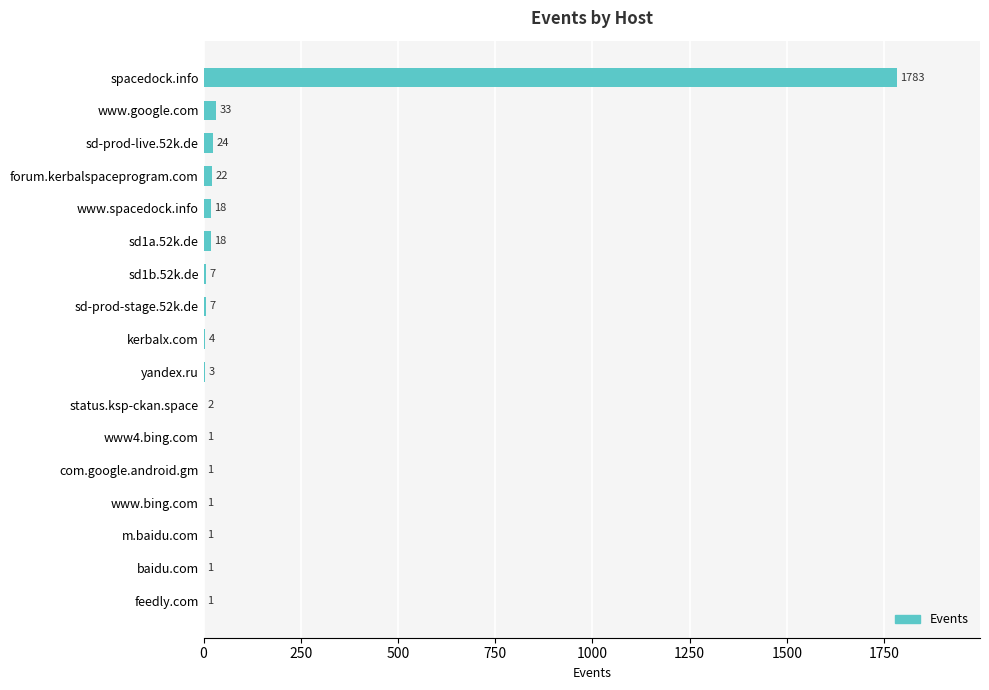

Where is the data nearest to the value 892?

www.google.com